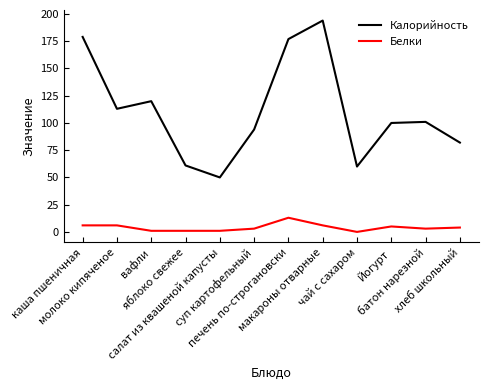

What is the difference between the second highest and second lowest values in the Белки series?

5